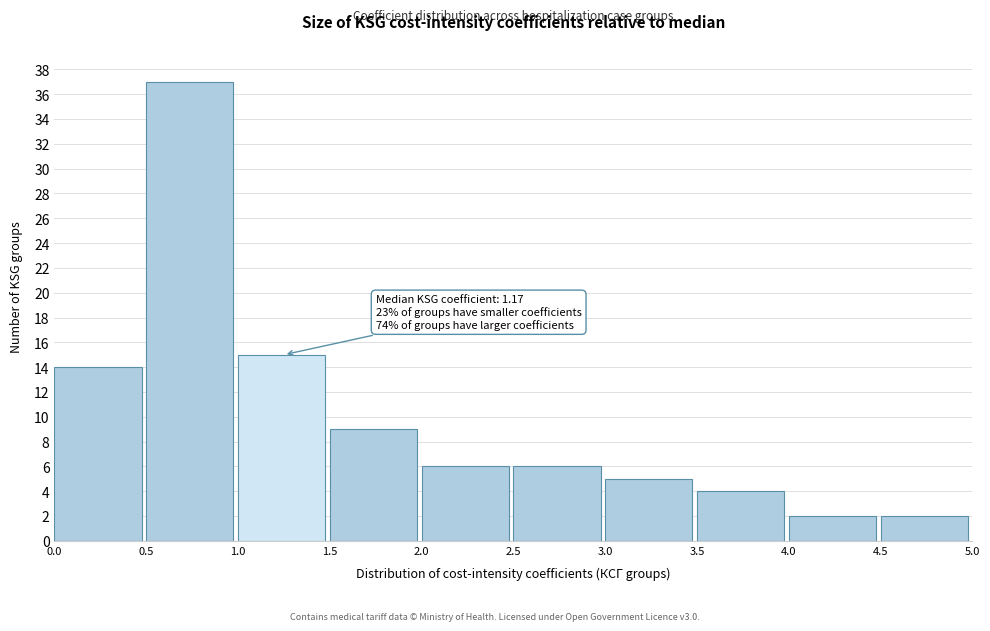

Over which range of the x-axis is the bar tallest?

0.5 to 1.0